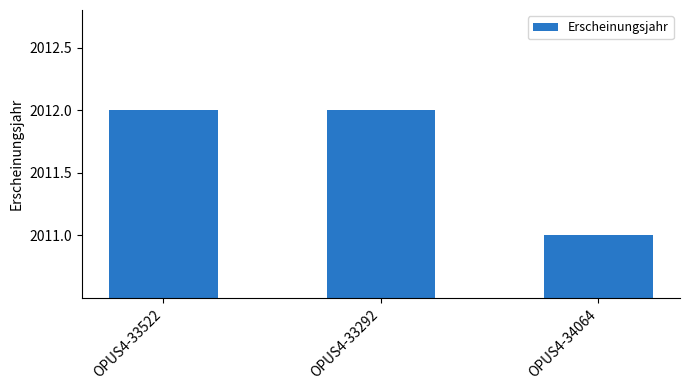

True or false: the data shows 2011 at OPUS4-34064.

True